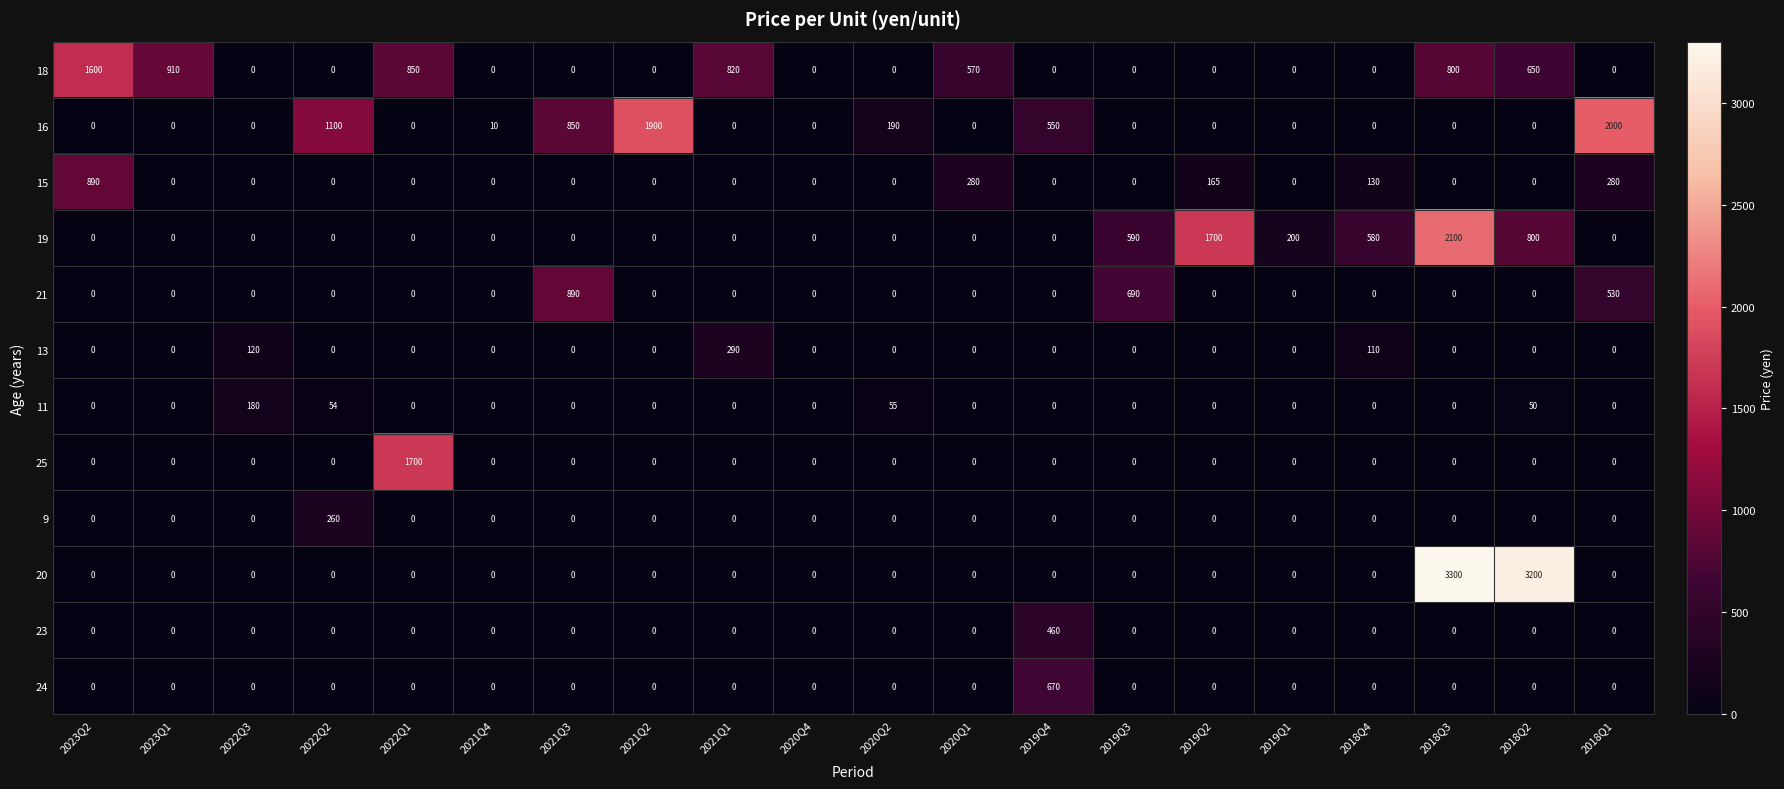

What is the sum of the 13 values at 2023Q1 and 2021Q1?

290